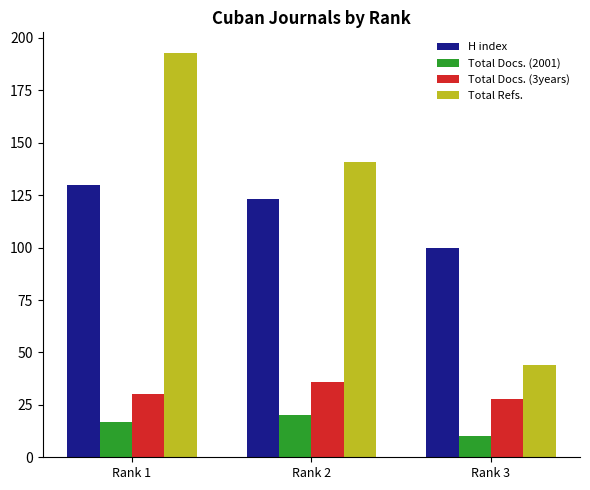

At which label is H index closest to 115?

Rank 2